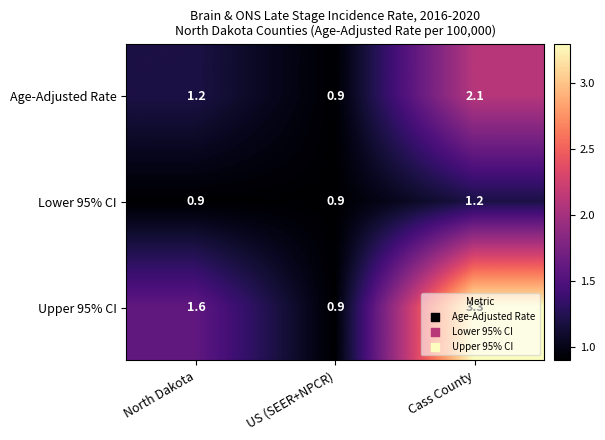

What is the minimum value shown in the chart?

0.9